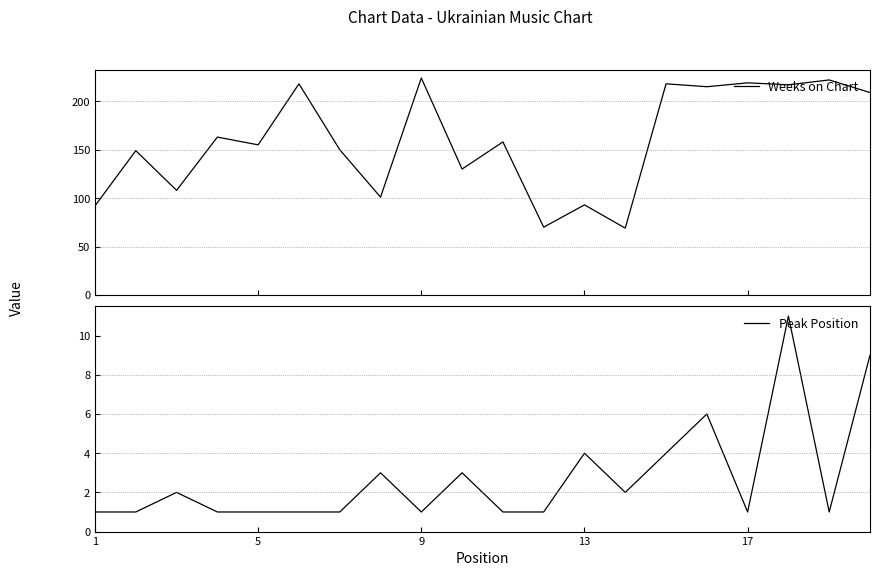

Rank the series by their maximum value, from lowest to highest.

Peak Position, Weeks on Chart